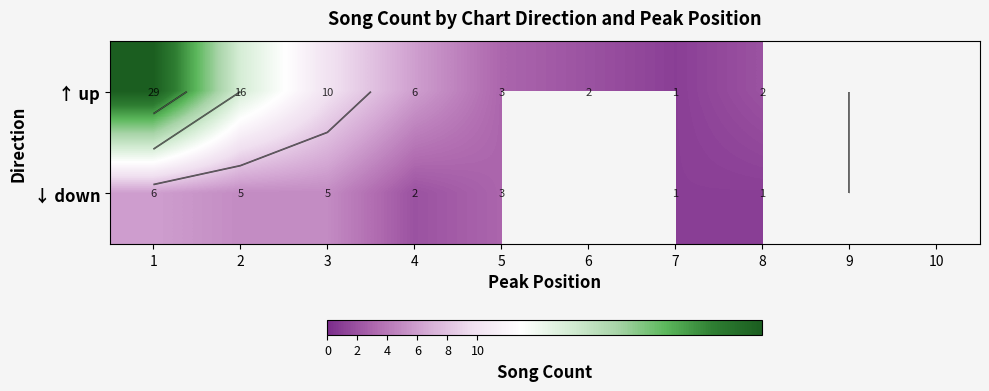

What is the total value across all series at 2?

21.0